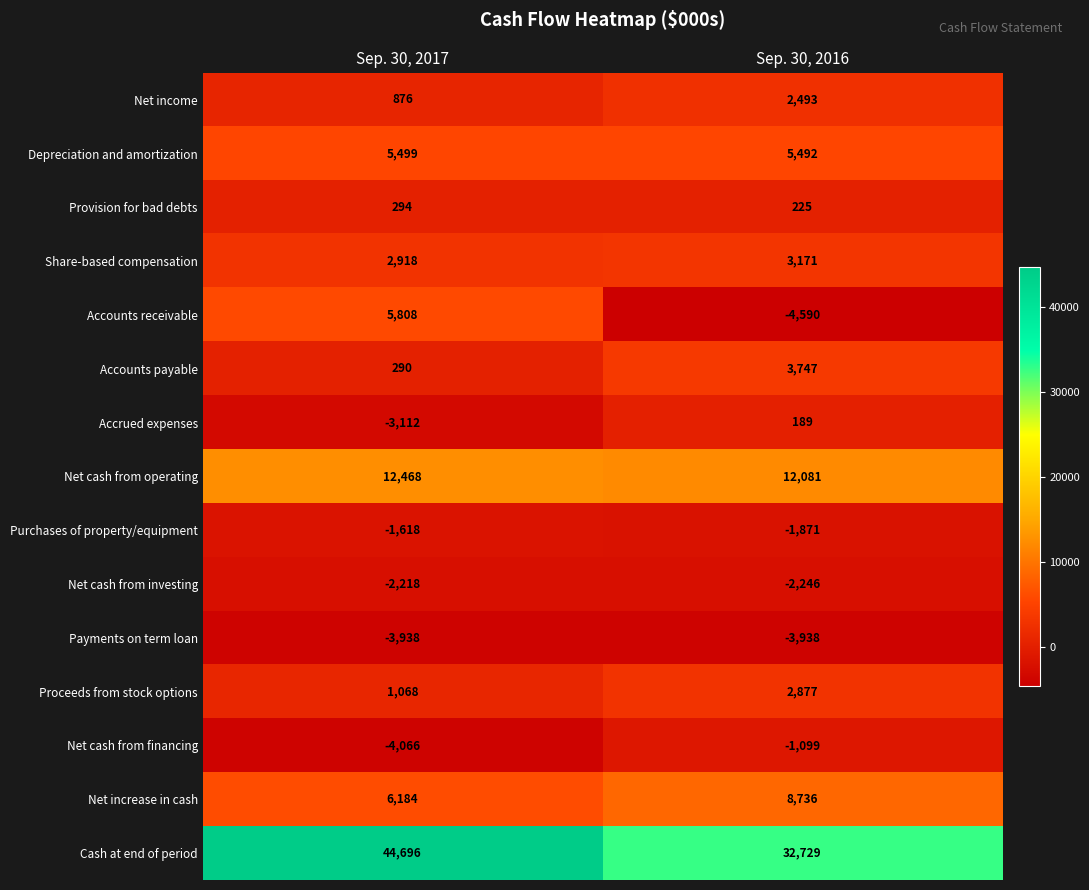

What is the maximum value shown in the chart?

44696